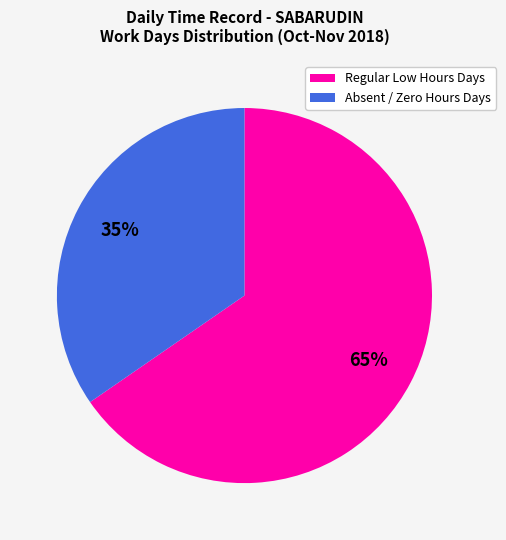

How many slices are in this pie chart?

2